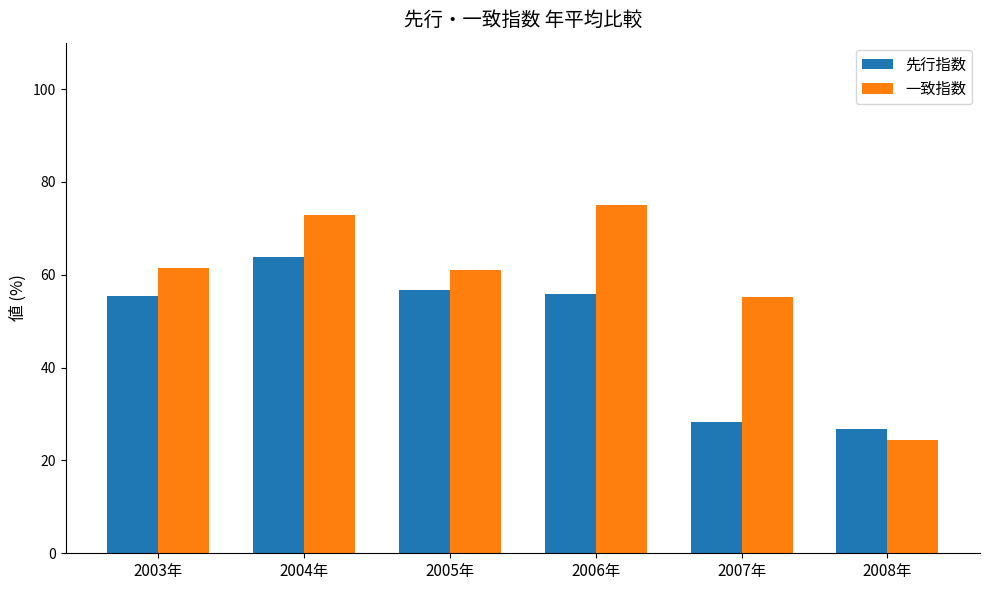

What is the difference between the highest and lowest values at 2003年?

6.0